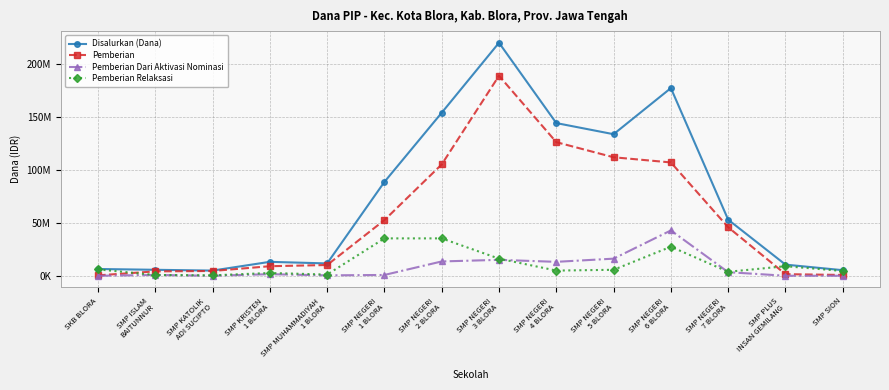

How many interior local peaks does the Disalurkan (Dana) series have?

3